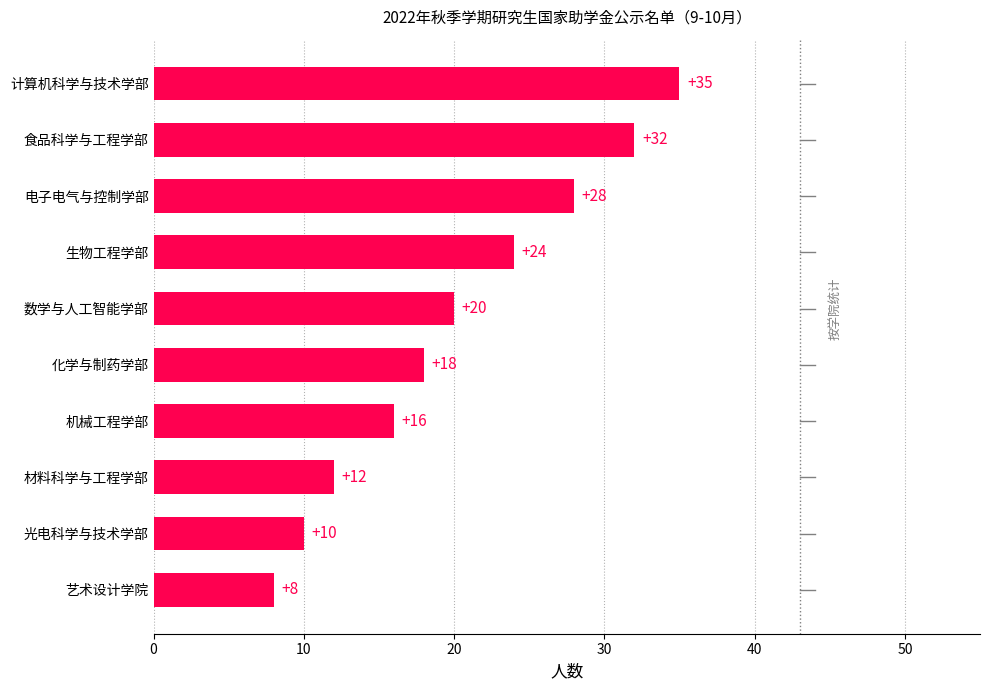

Reading bottom to top, list all the values displayed in this chart.

8	10	12	16	18	20	24	28	32	35